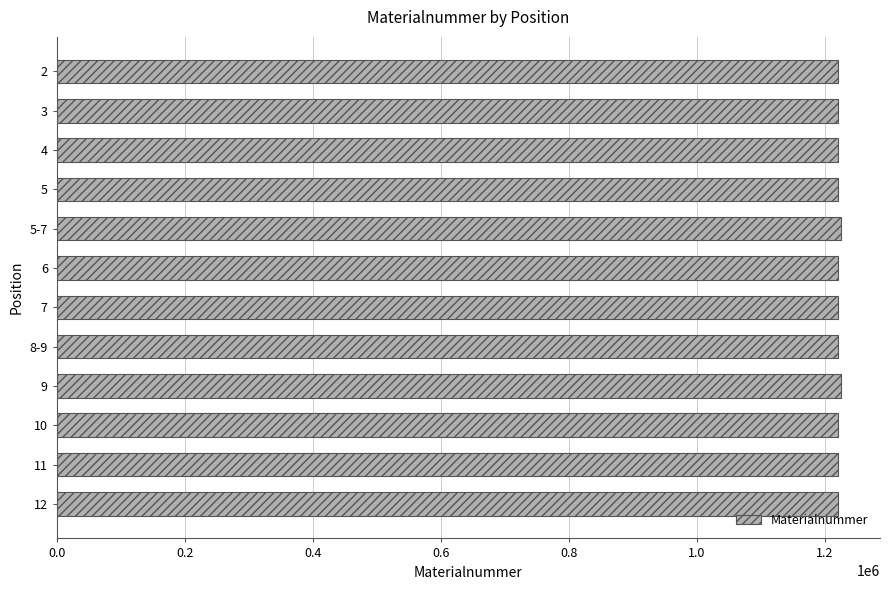

What is the smallest value displayed?

1220442